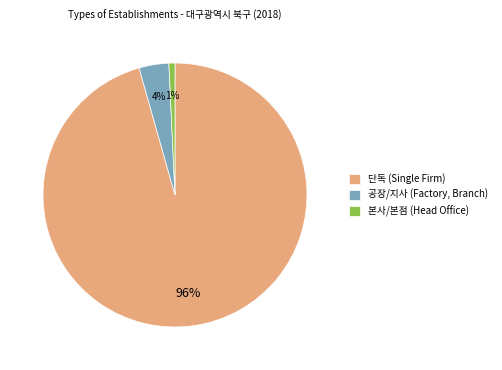

Which category has the biggest portion of the pie?

단독 (Single Firm)